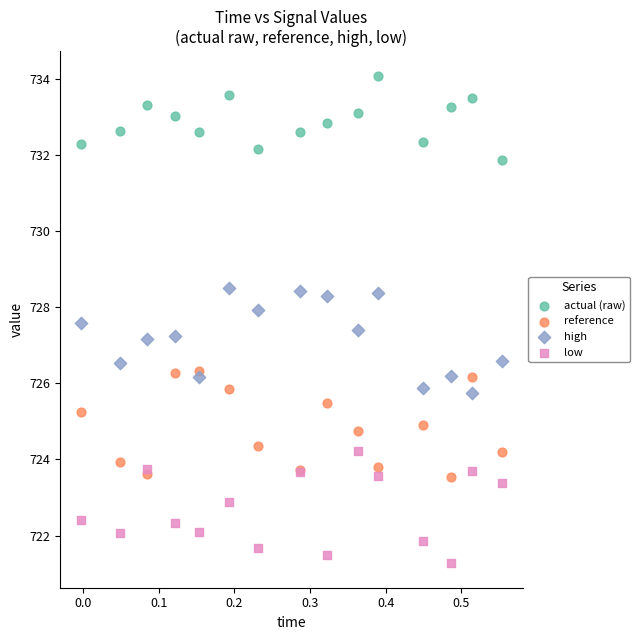

Which series reaches the maximum Y coordinate?

actual (raw)